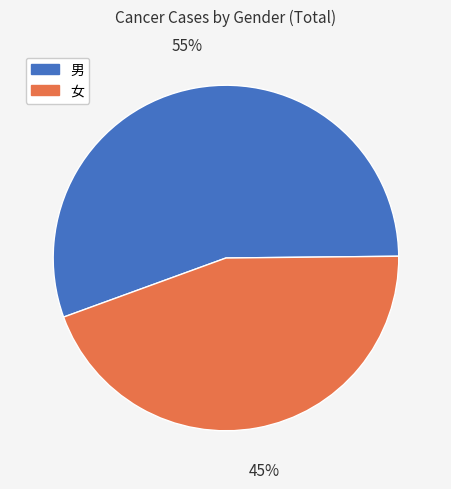

To the nearest percent, what portion does 男 represent?

55%